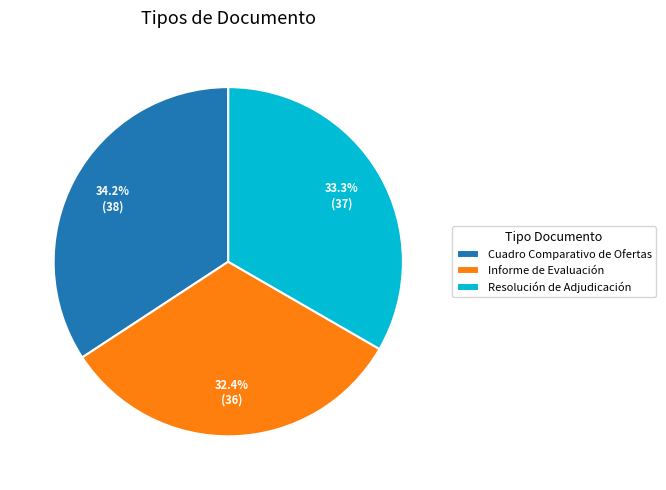

Which slice is the largest?

Cuadro Comparativo de Ofertas